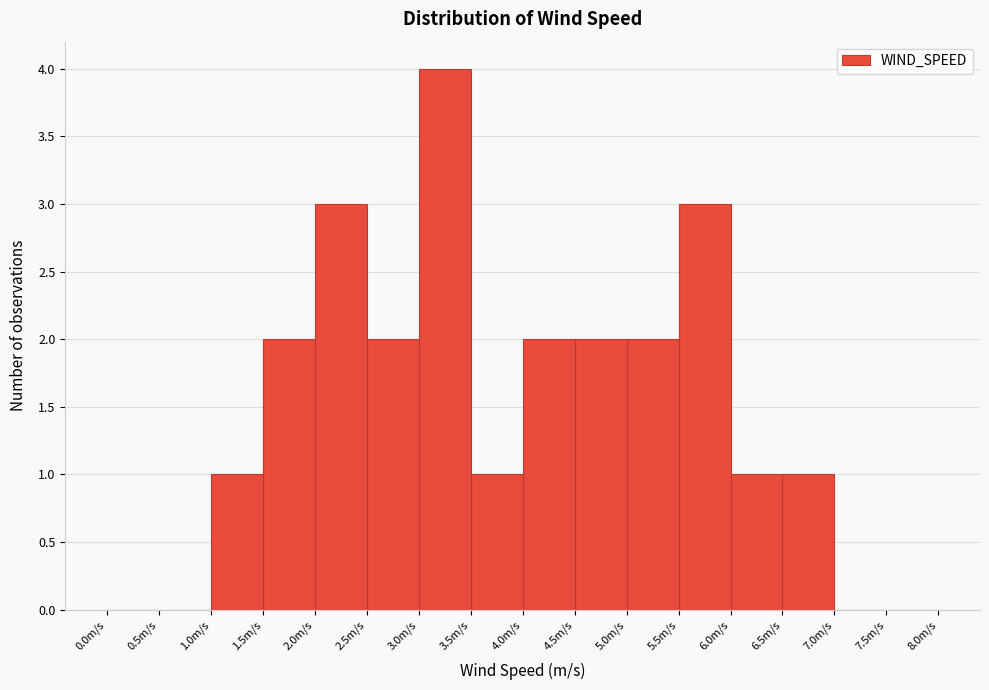

Reading left to right, list every bar in this chart as the range it spans on the x-axis followed by its height. The values are not printed on the chart, so give them approximately, as read against the axis.

0.0 to 0.5: 0
0.5 to 1.0: 0
1.0 to 1.5: 1
1.5 to 2.0: 2
2.0 to 2.5: 3
2.5 to 3.0: 2
3.0 to 3.5: 4
3.5 to 4.0: 1
4.0 to 4.5: 2
4.5 to 5.0: 2
5.0 to 5.5: 2
5.5 to 6.0: 3
6.0 to 6.5: 1
6.5 to 7.0: 1
7.0 to 7.5: 0
7.5 to 8.0: 0